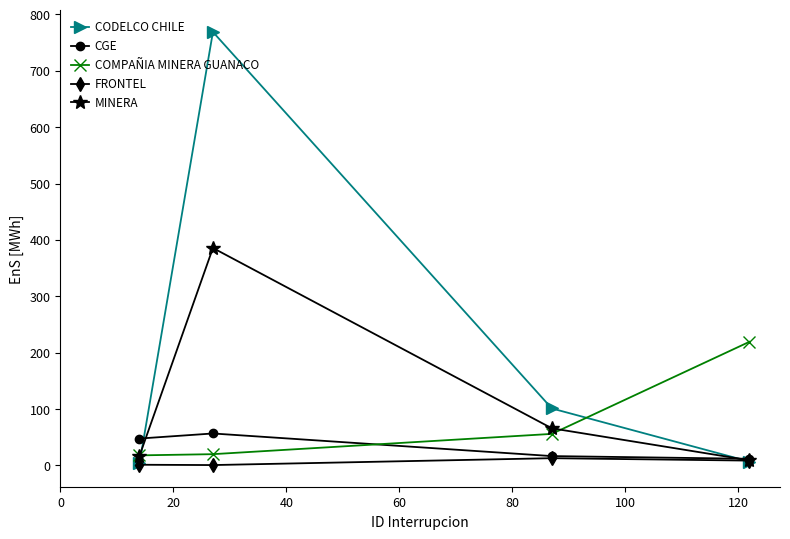

What is the difference between the maximum and minimum values in the CODELCO CHILE series?

765.4